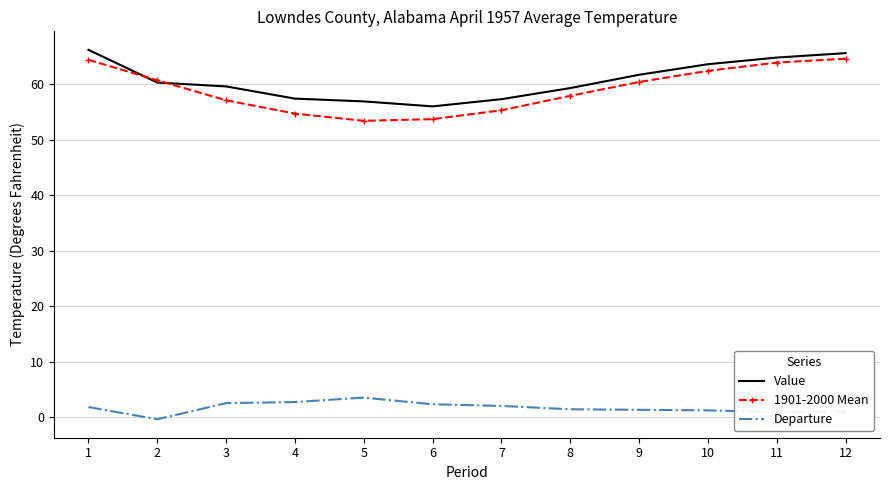

Which series has the widest spread of values?

1901-2000 Mean